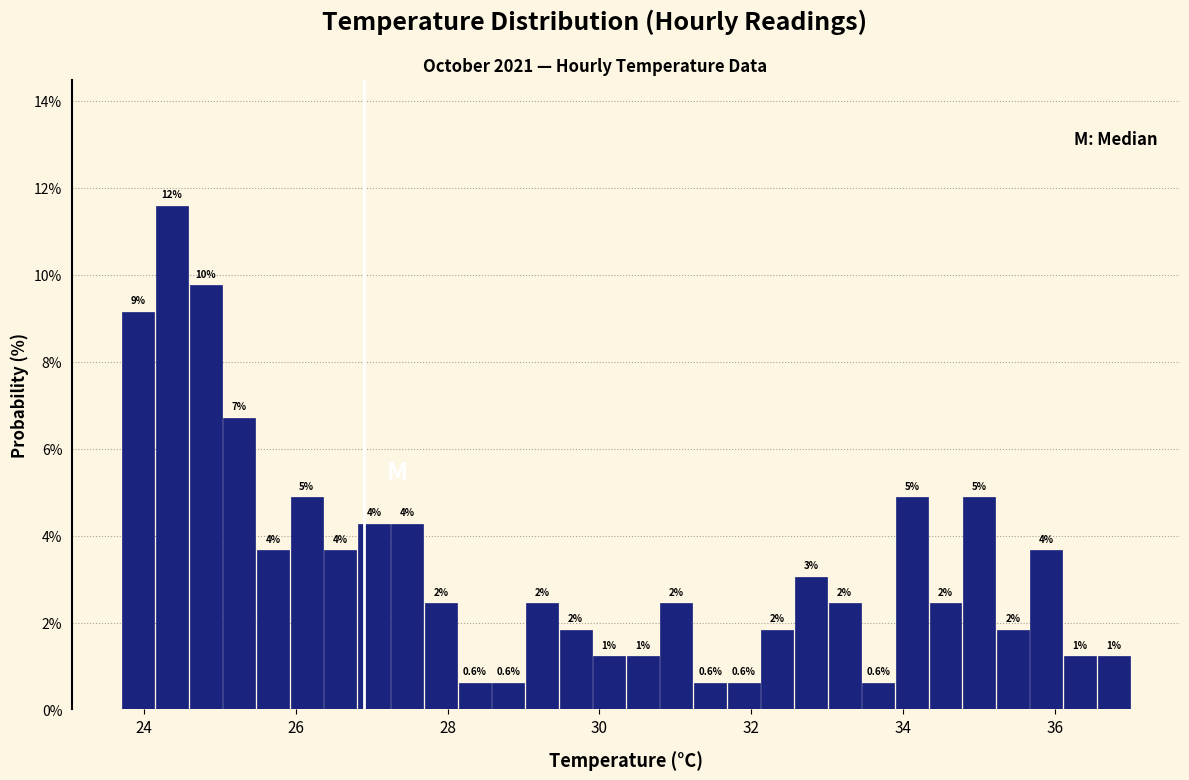

Around what value on the x-axis is the tallest bar? Give the approximate position of its centre, as read against the axis.

24.4